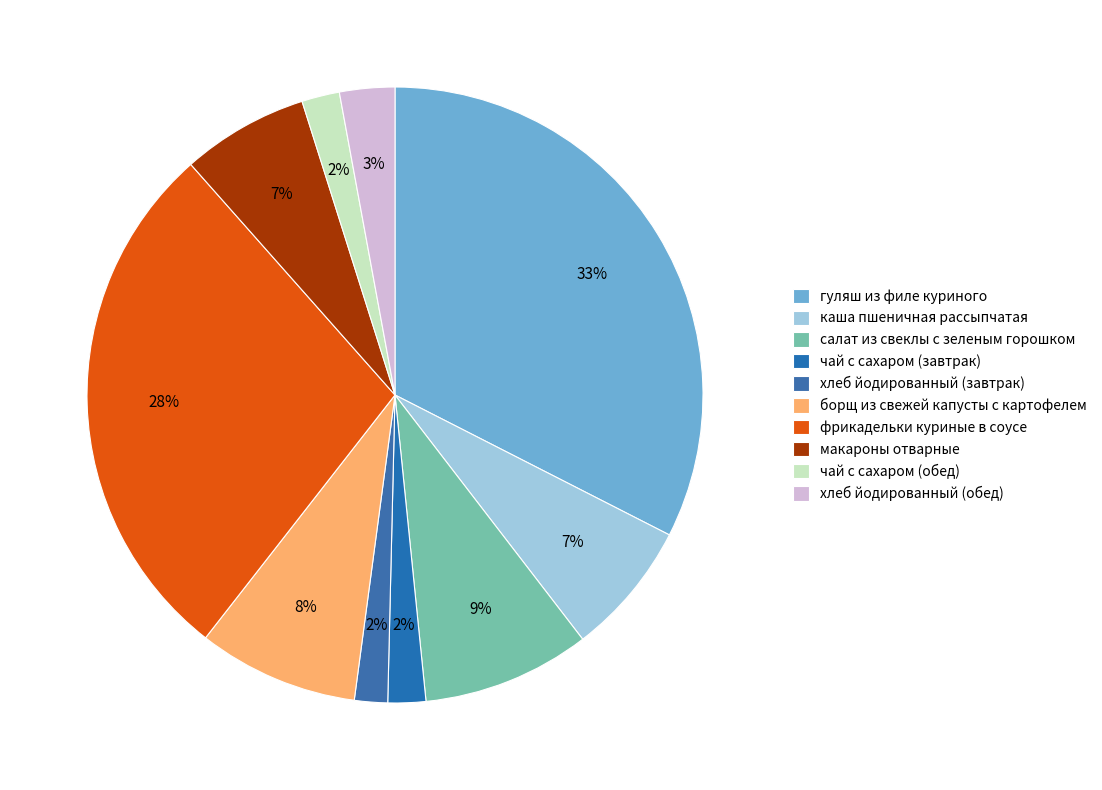

Does гуляш из филе куриного account for over 50% of the chart?

No